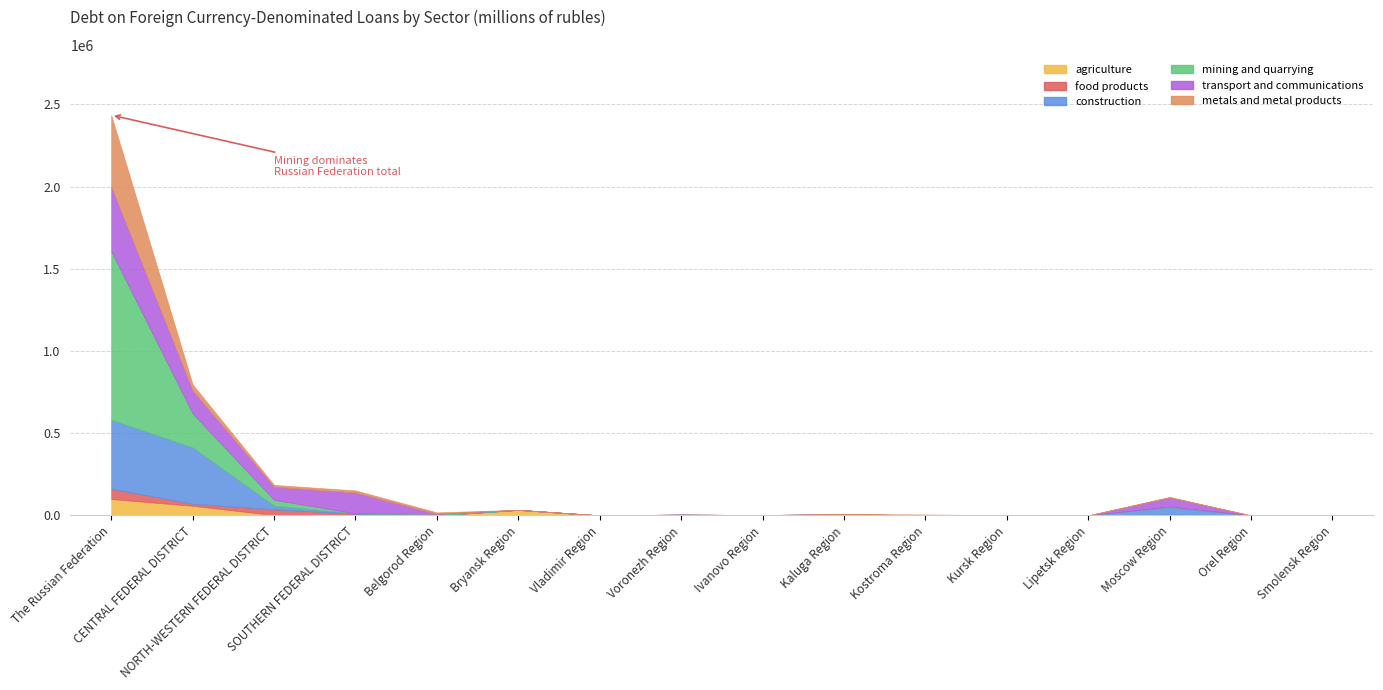

Rank the series at Bryansk Region from lowest to highest value.

food products, construction, mining and quarrying, metals and metal products, transport and communications, agriculture